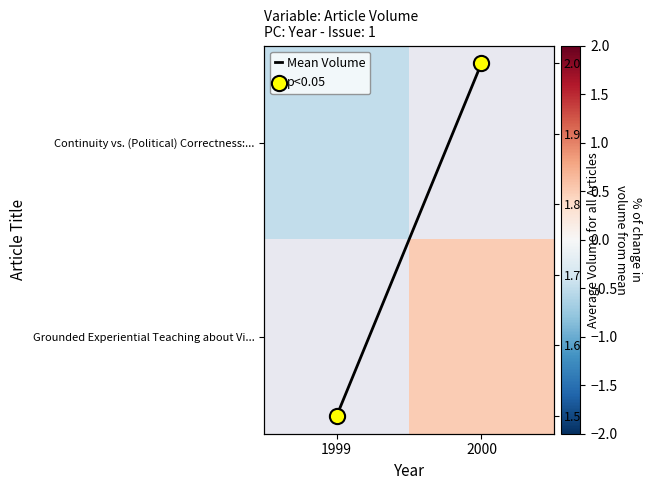

Count the Mean Volume values in the range 1 to 2.

2